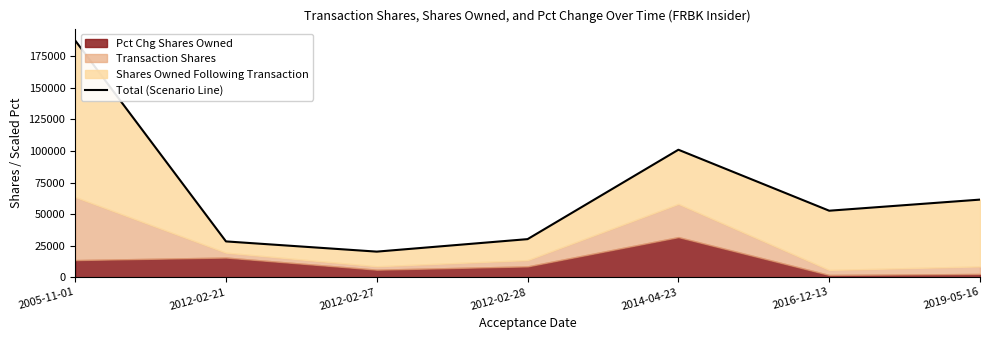

Count the number of categories in the chart.

7